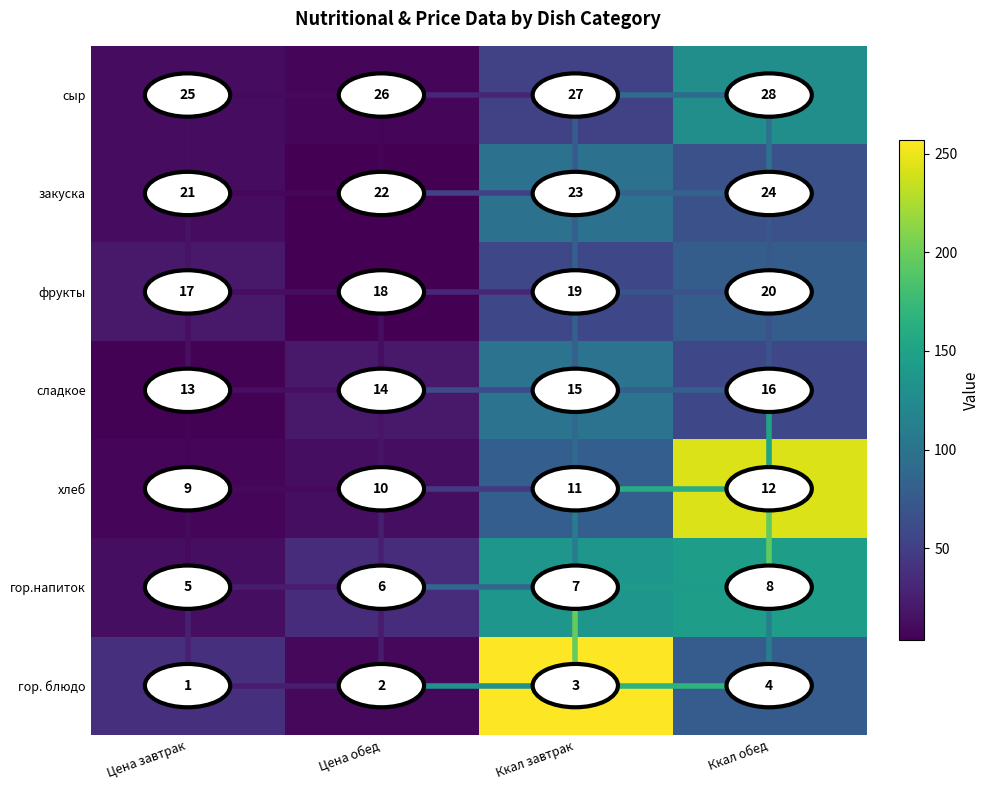

The value of сыр at Ккал обед is 43. True or false?

False